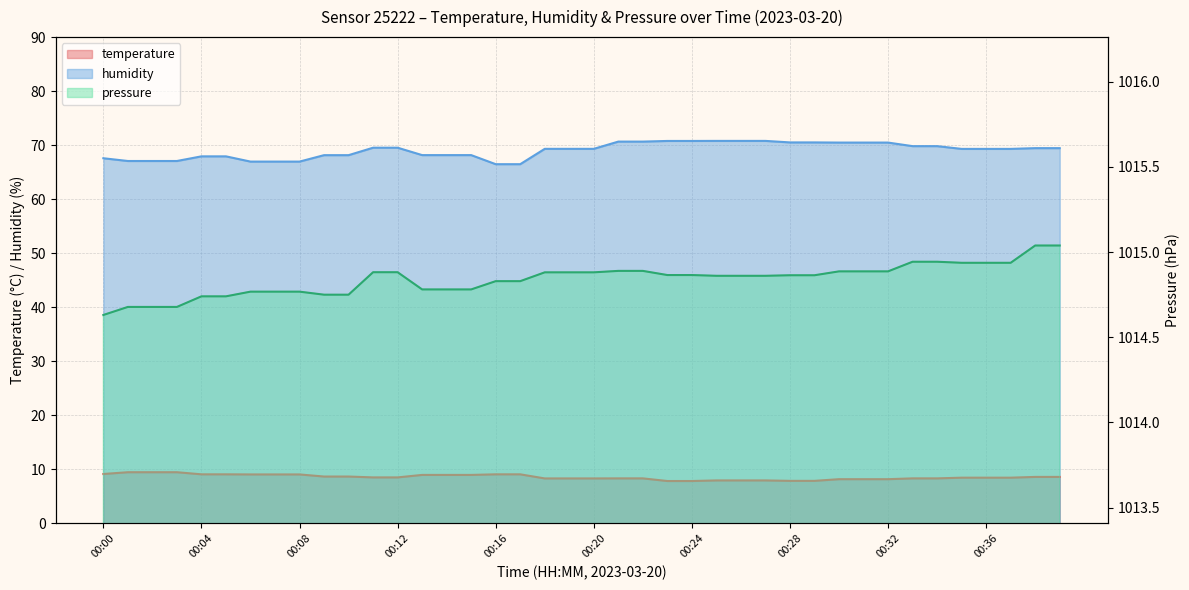

Read the temperature value at 00:25.

8.0